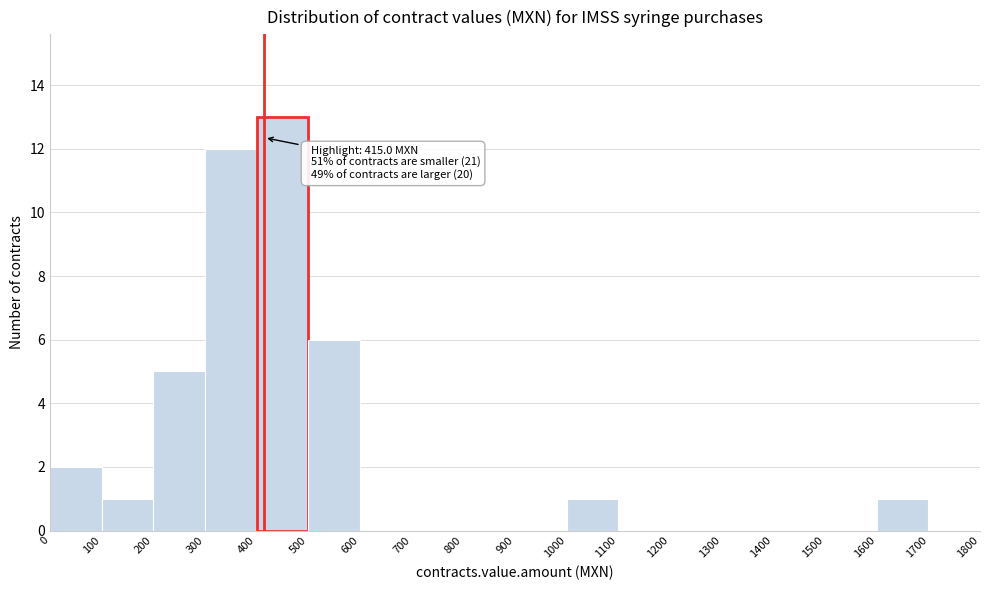

Which range on the x-axis has the tallest bar?

400 to 500